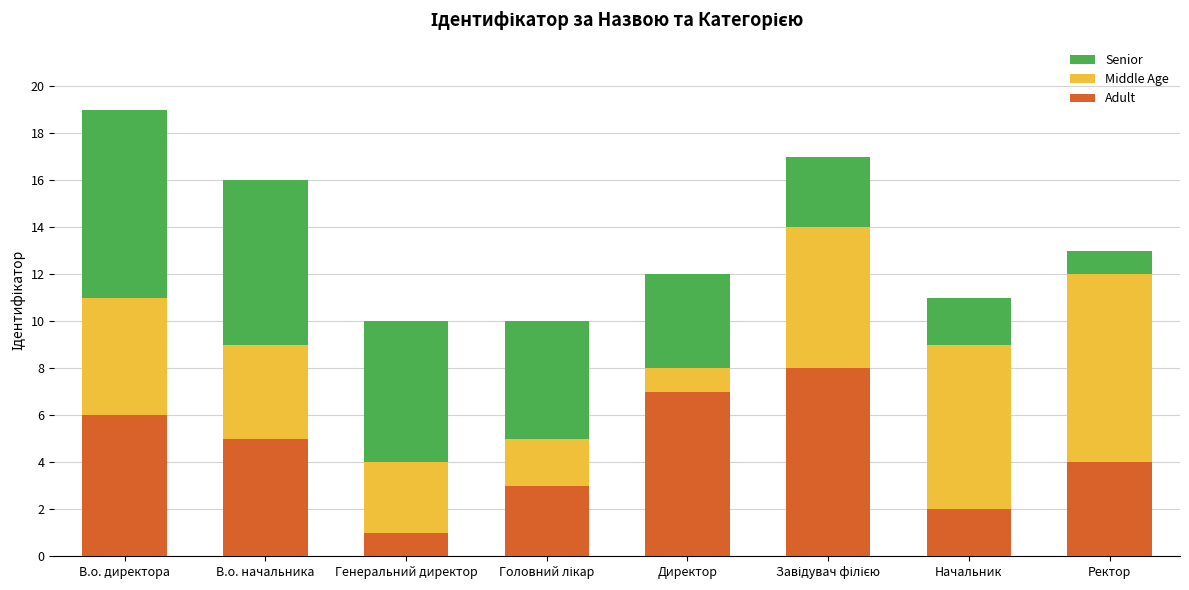

What is the difference between the second highest and second lowest values in the Adult series?

5